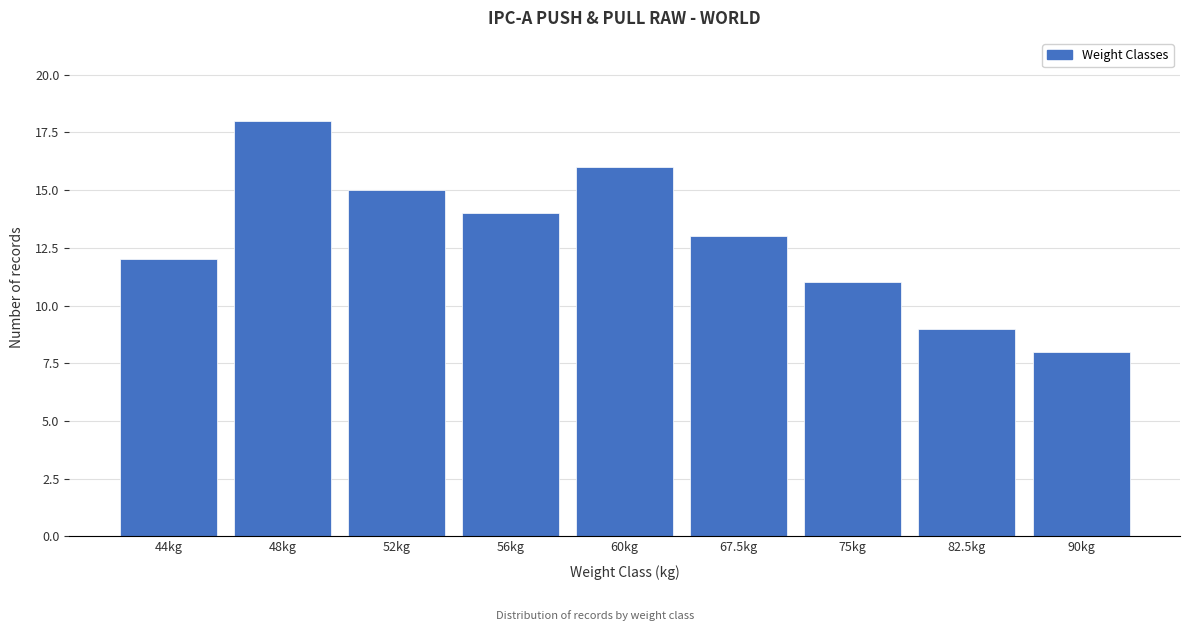

Reading left to right, what are all the values shown in this chart?

44kg=12	48kg=18	52kg=15	56kg=14	60kg=16	67.5kg=13	75kg=11	82.5kg=9	90kg=8